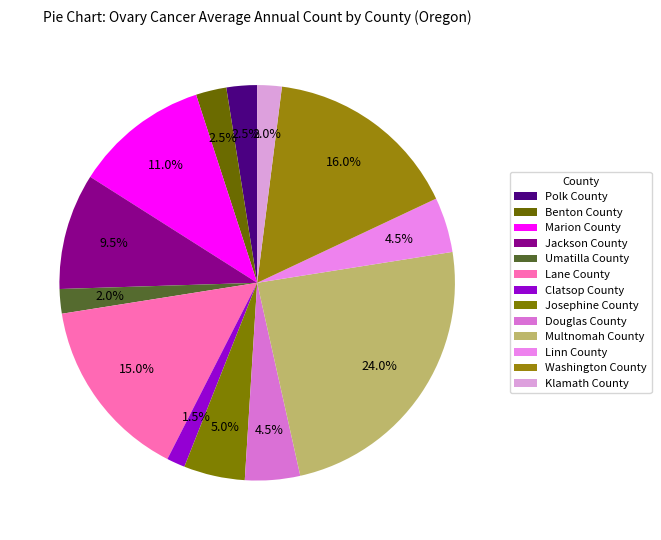

How much of the chart is everything except Klamath County?

98.0%